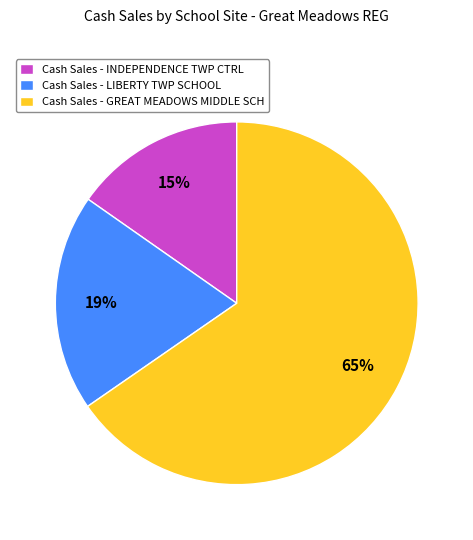

Is the sum of Cash Sales - LIBERTY TWP SCHOOL and Cash Sales - GREAT MEADOWS MIDDLE SCH greater than half?

Yes